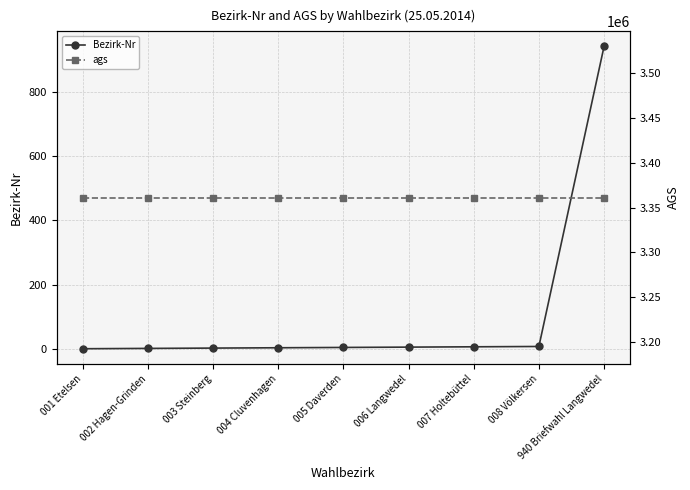

What is the sum of all ags values?

30249054